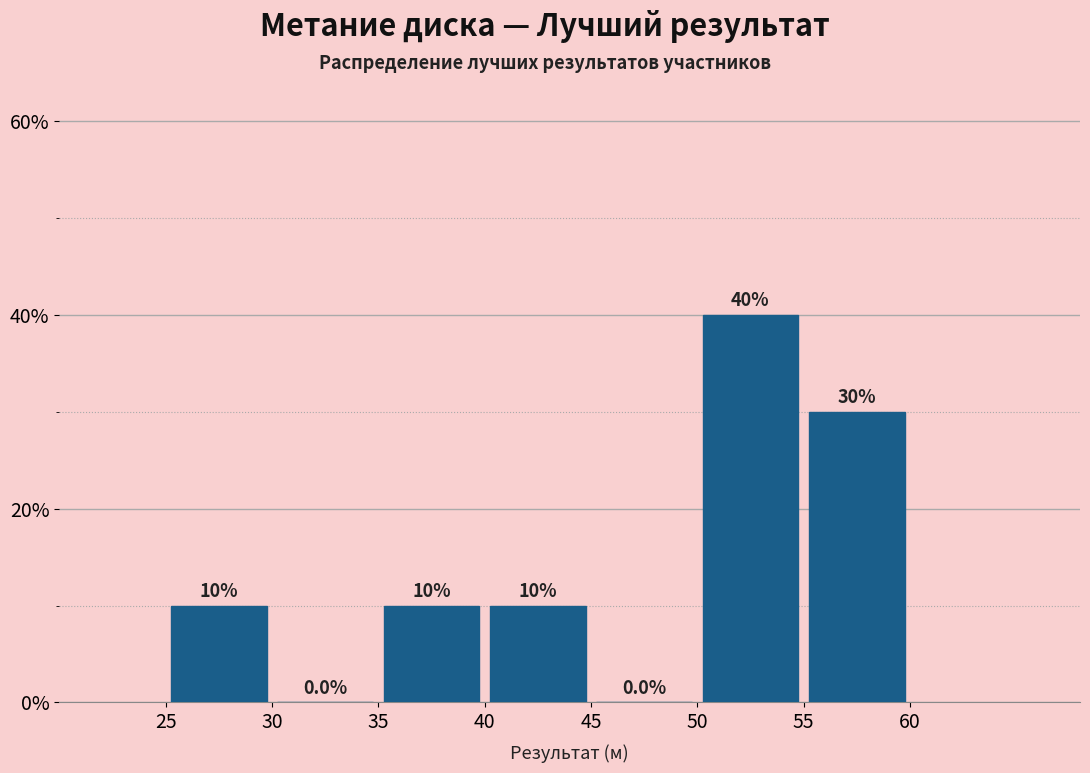

Reading left to right, list every bar in this chart as the range it spans on the x-axis followed by its height.

25 to 30: 10.0
30 to 35: 0.0
35 to 40: 10.0
40 to 45: 10.0
45 to 50: 0.0
50 to 55: 40.0
55 to 60: 30.0